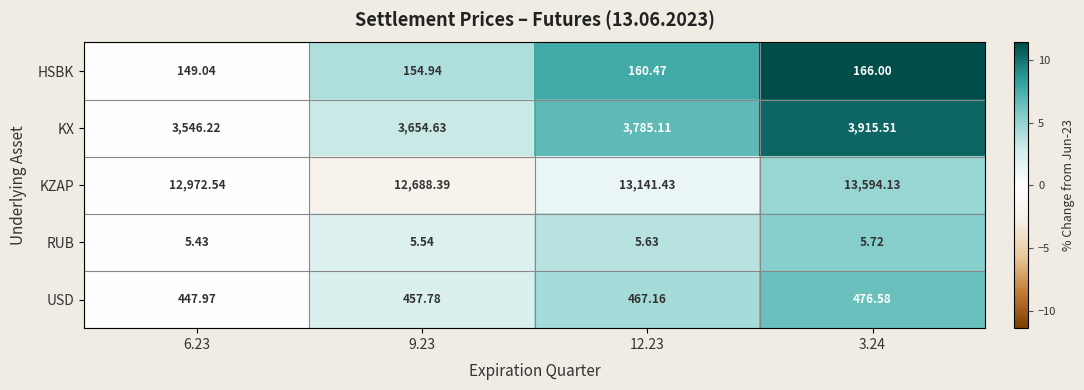

Which series has the widest spread of values?

KZAP